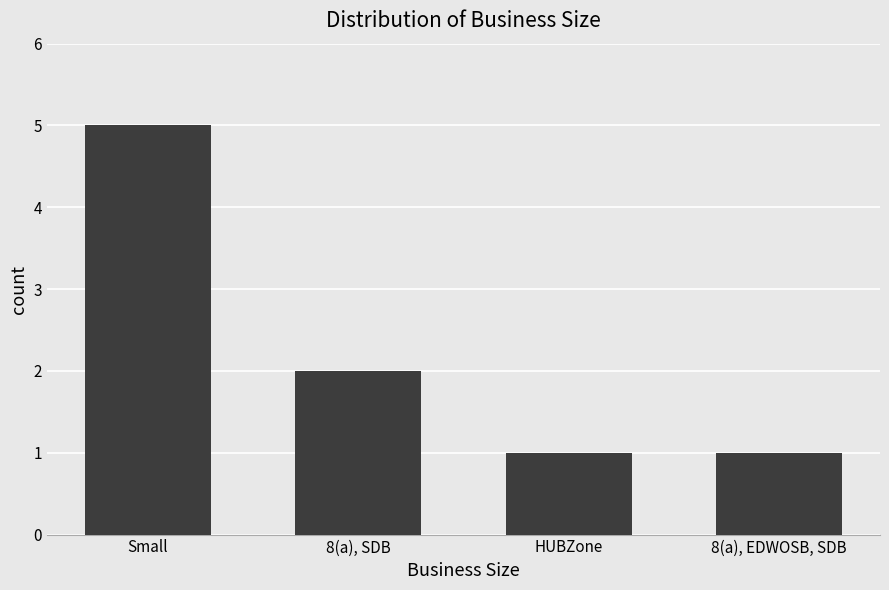

Reading right to left, extract all data points from this chart.

8(a), EDWOSB, SDB=1	HUBZone=1	8(a), SDB=2	Small=5